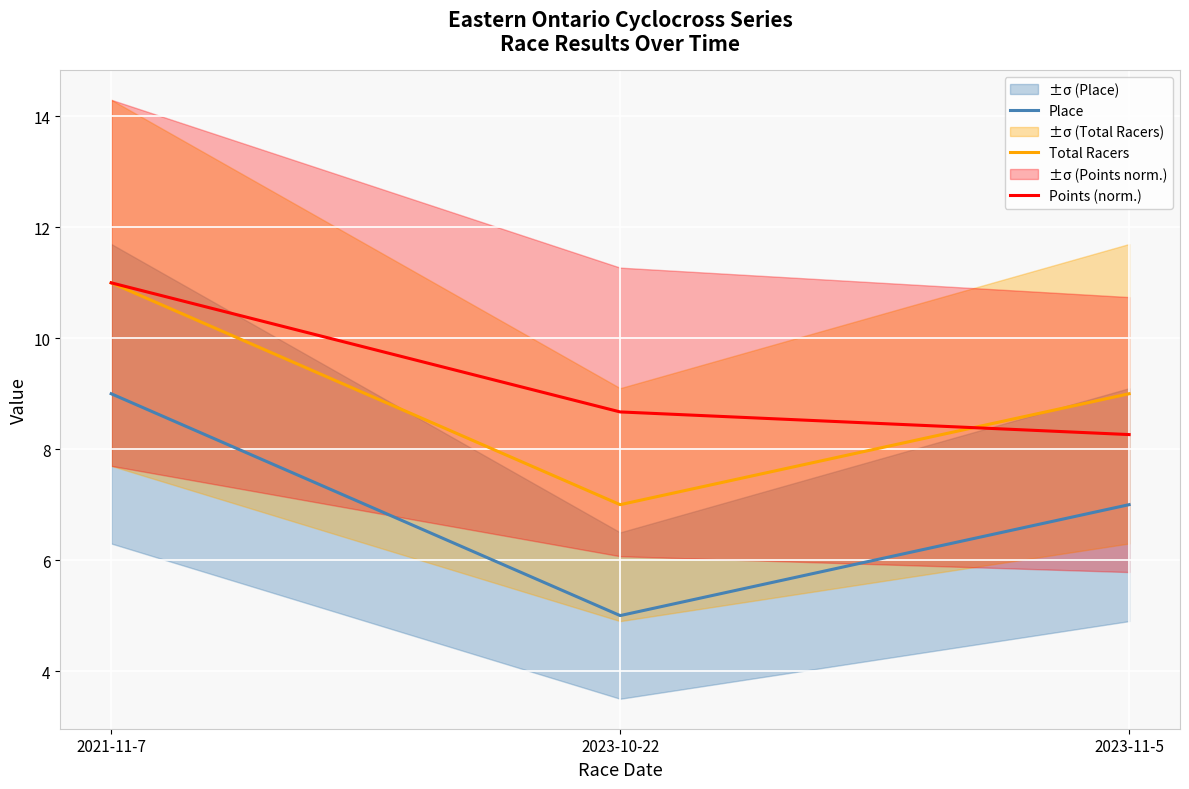

What is the greatest value displayed?

11.0